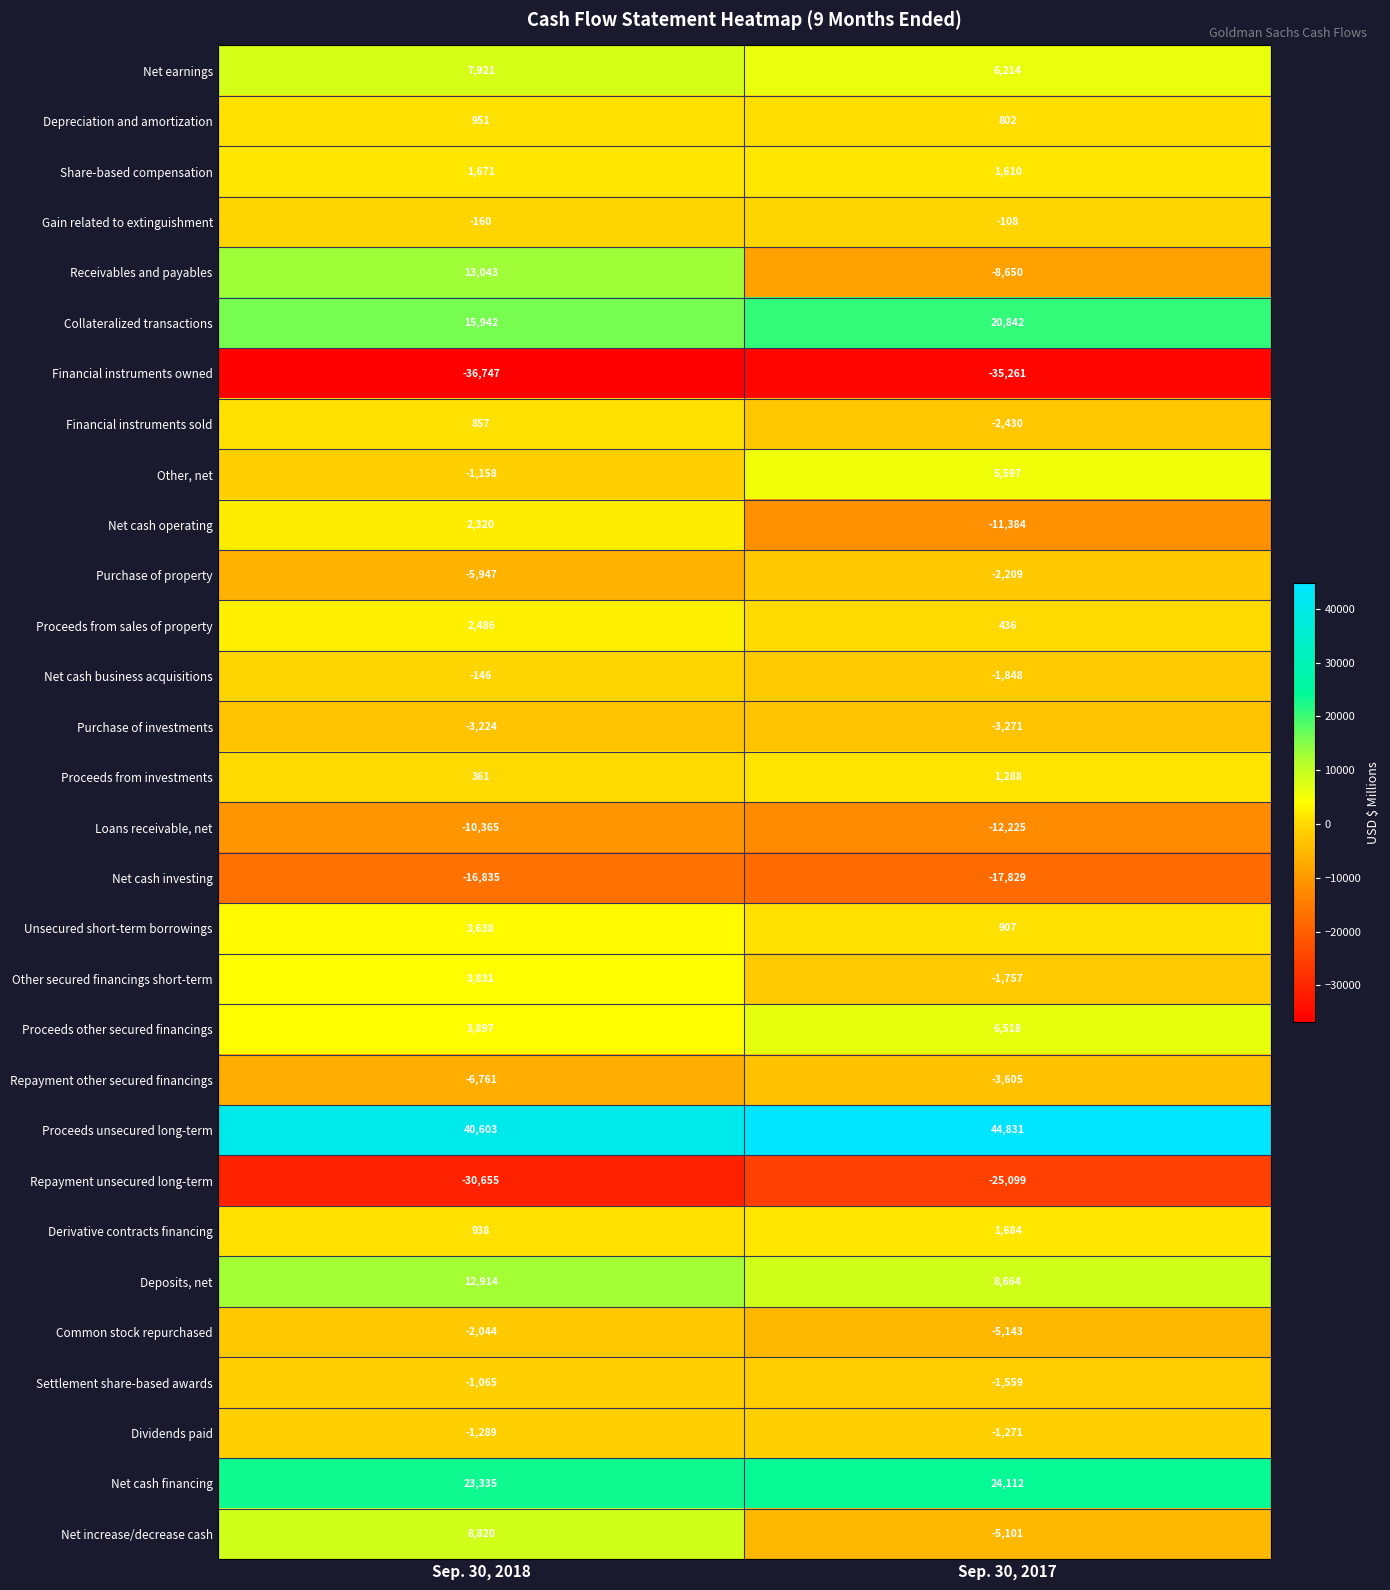

At how many categories does at least one series exceed 15882?

2